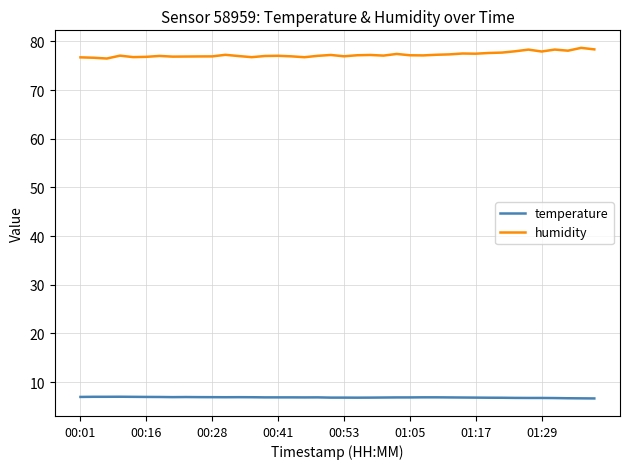

At how many categories does at least one series exceed 56?

40